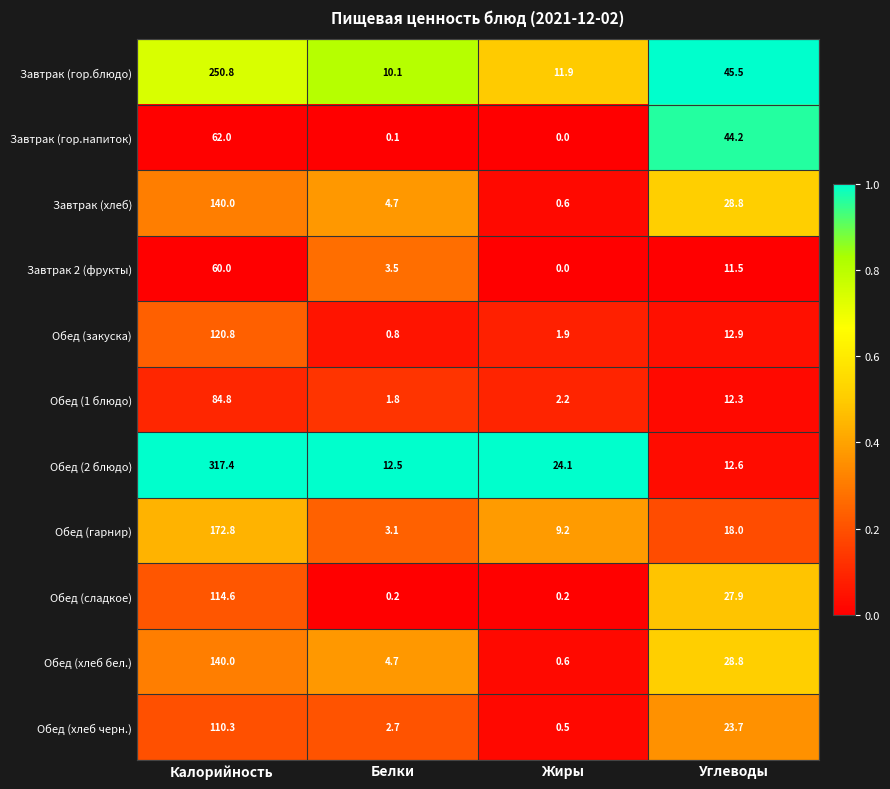

Is it true that Обед (гарнир) equals 15.6 at Жиры?

False